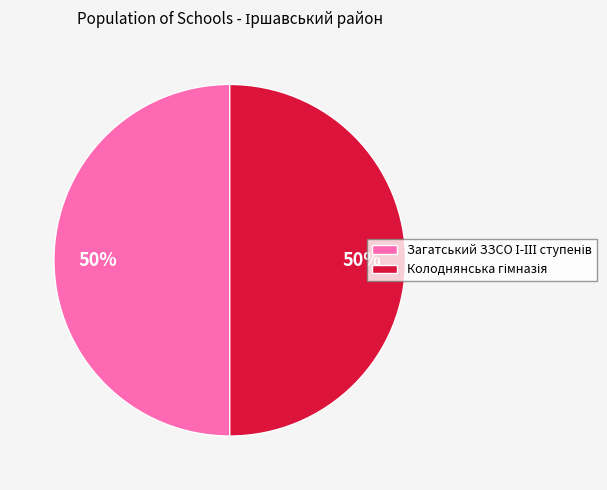

To the nearest percent, what is the average slice percentage?

50%